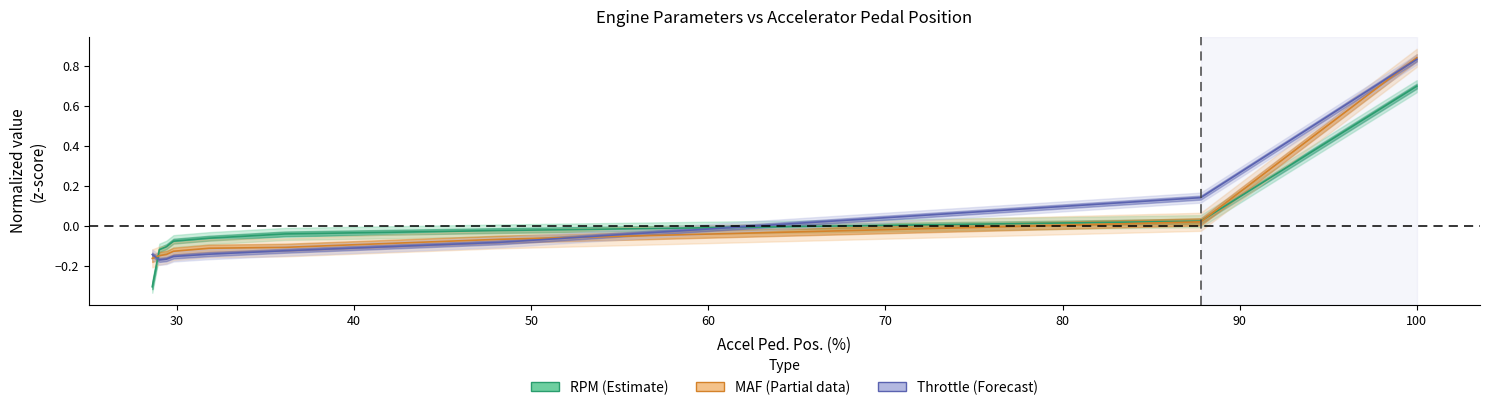

Which series changed the most between 29.0 and 29.4?

RPM